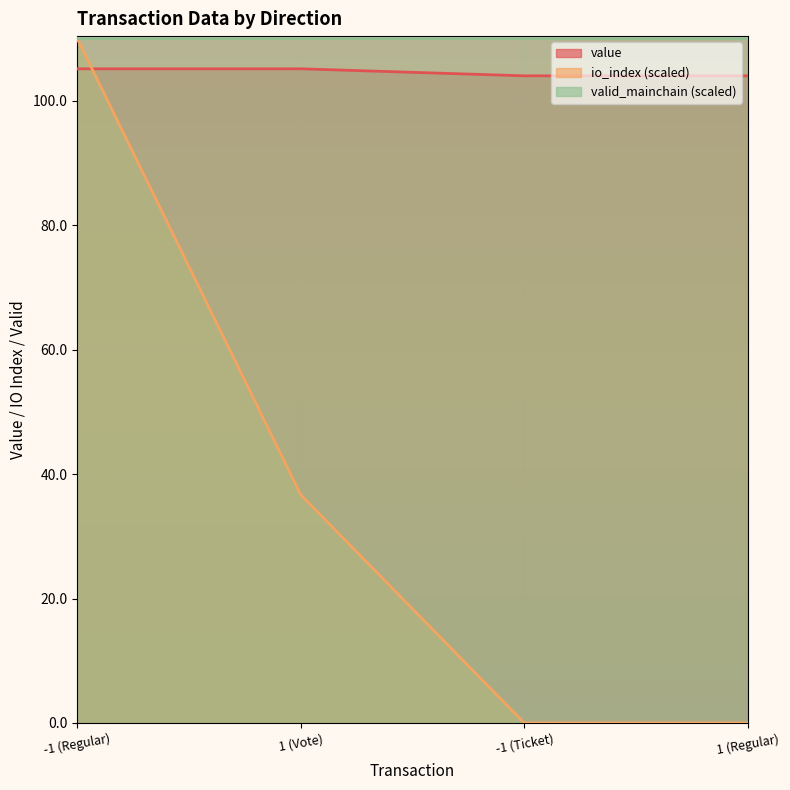

True or false: io_index and value cross at least once.

True